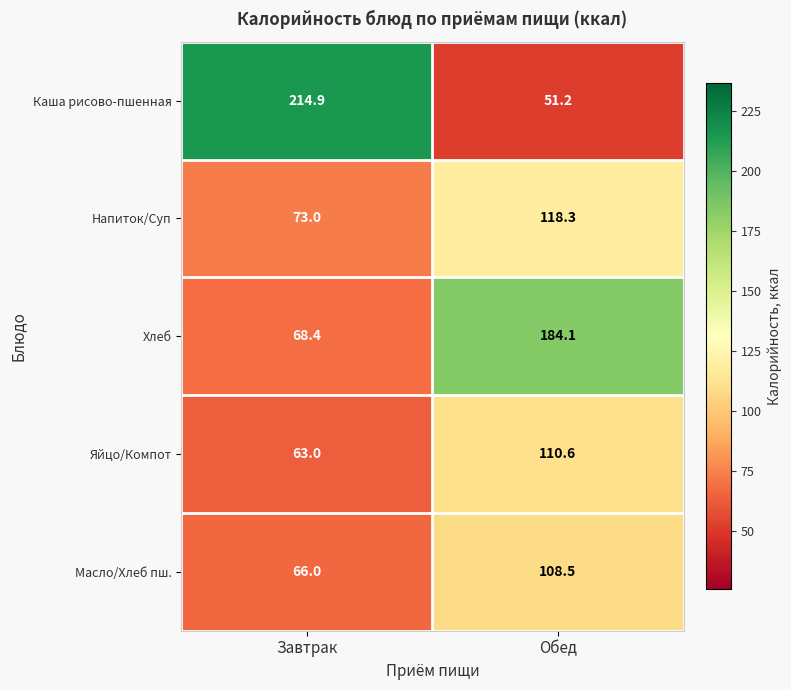

Reading left to right, transcribe all the data shown in this chart.

Каша рисово-пшенная: 214.9	51.2
Напиток/Суп: 73.0	118.3
Хлеб: 68.4	184.1
Яйцо/Компот: 63.0	110.6
Масло/Хлеб пш.: 66.0	108.5